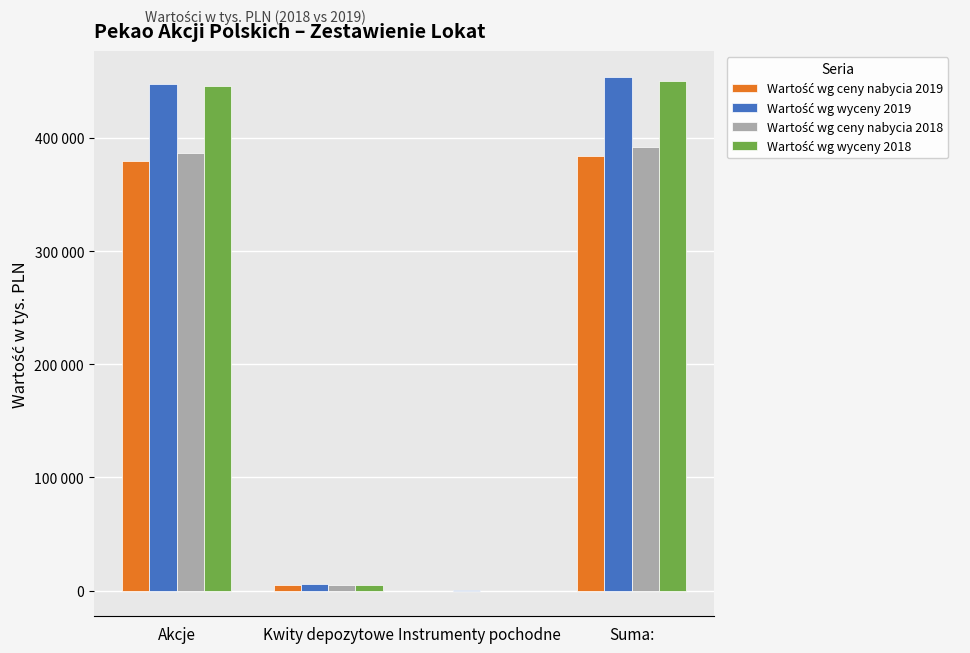

Rank the categories by Wartość wg wyceny 2019 value from highest to lowest.

Suma:, Akcje, Kwity depozytowe, Instrumenty pochodne